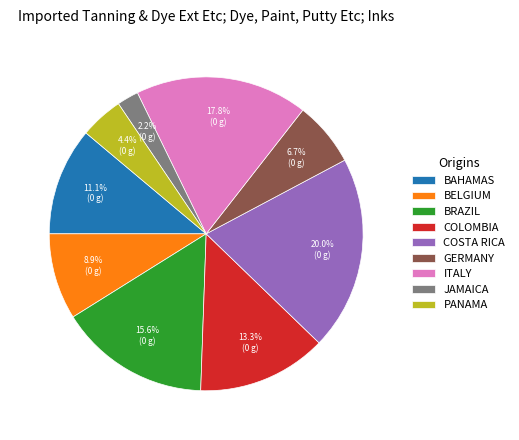

Which category has the biggest portion of the pie?

COSTA RICA